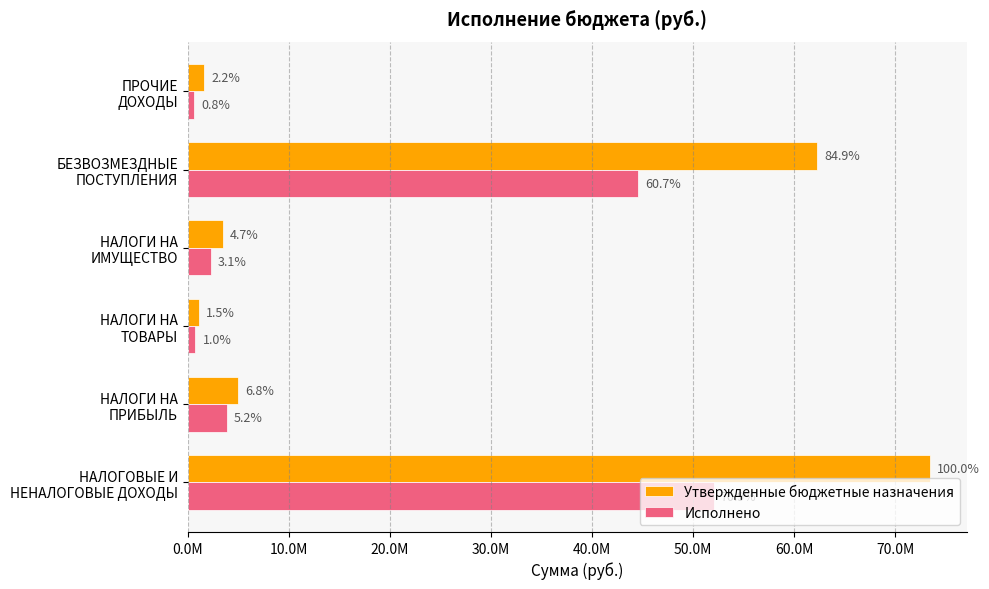

What are all the series names shown in the legend?

Утвержденные бюджетные назначения, Исполнено